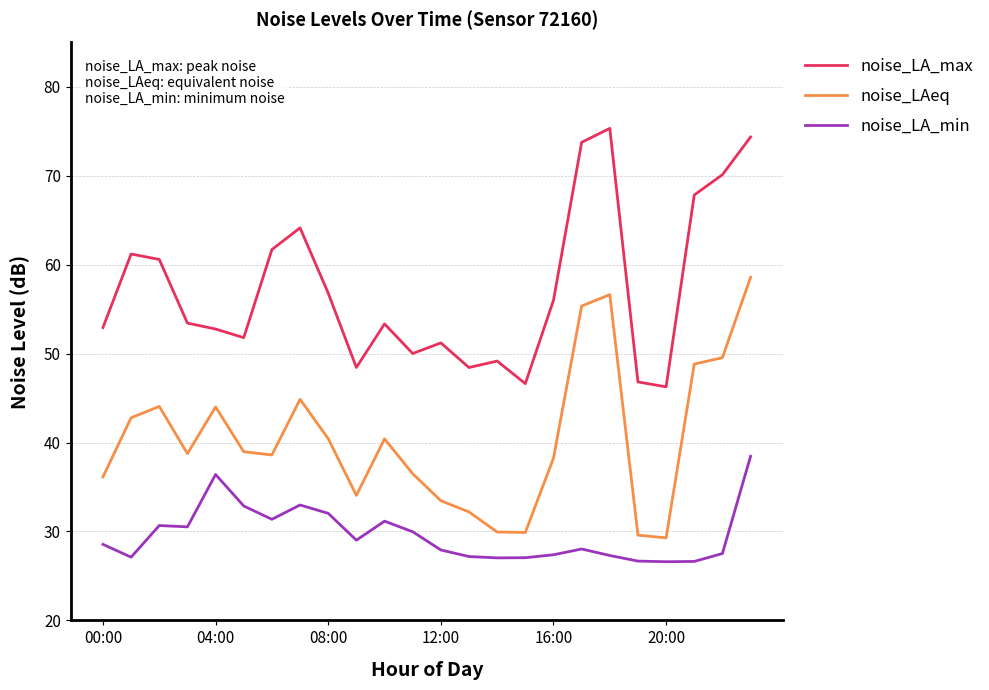

What is the highest value of the noise_LAeq series?

58.6